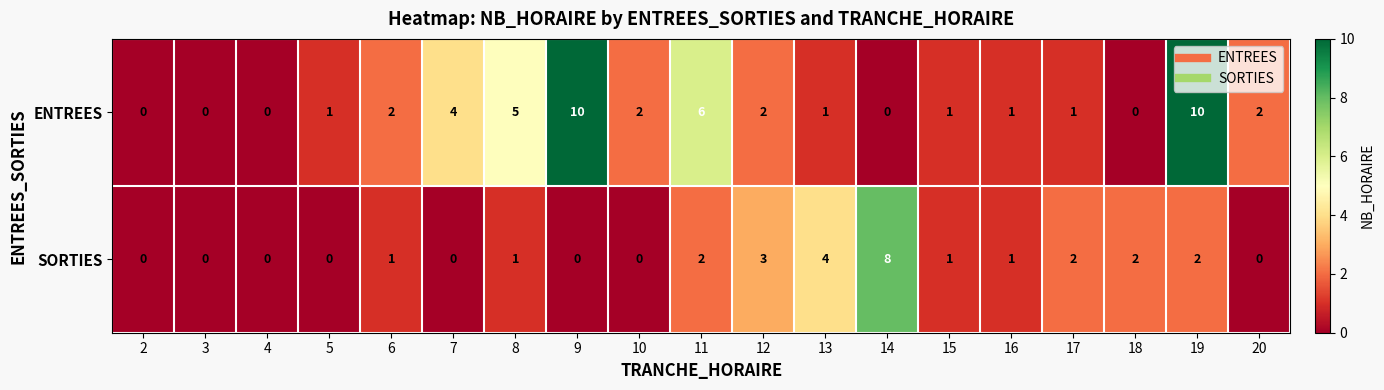

The value of SORTIES at 9 is -3. True or false?

False